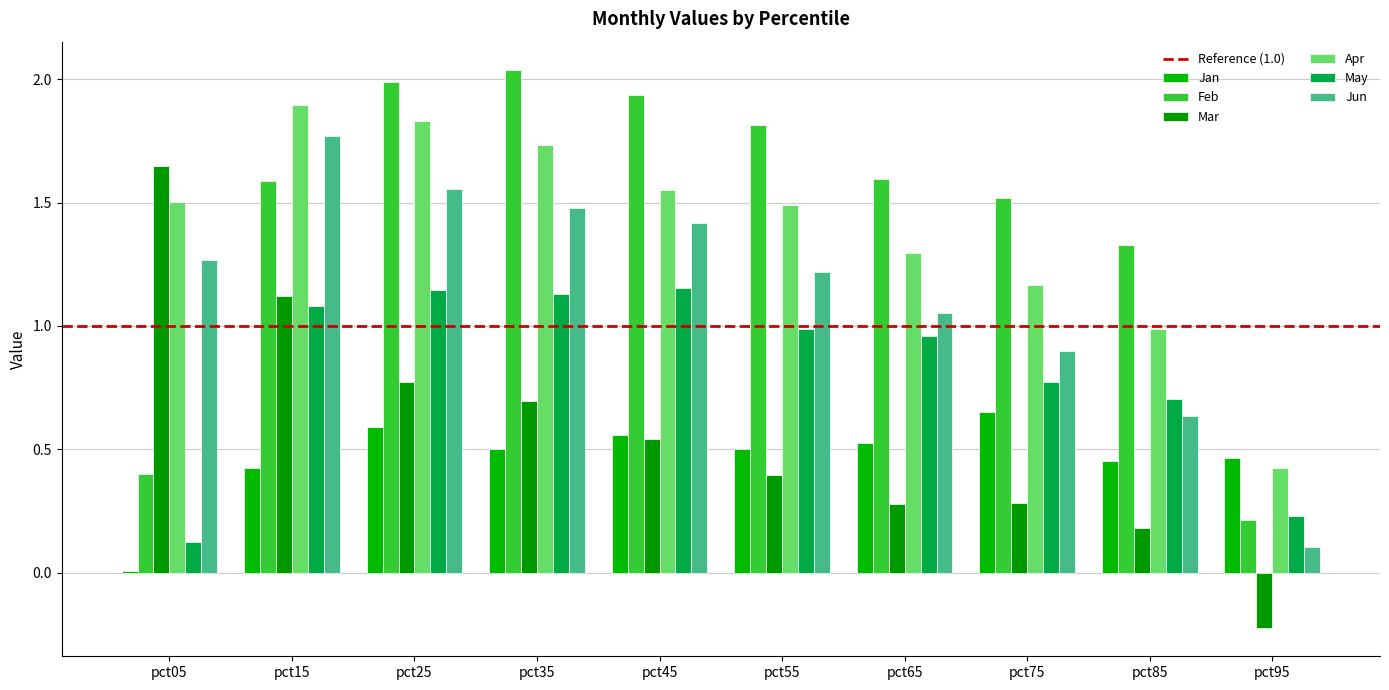

What is the difference between the Feb values at pct05 and pct15?

1.2